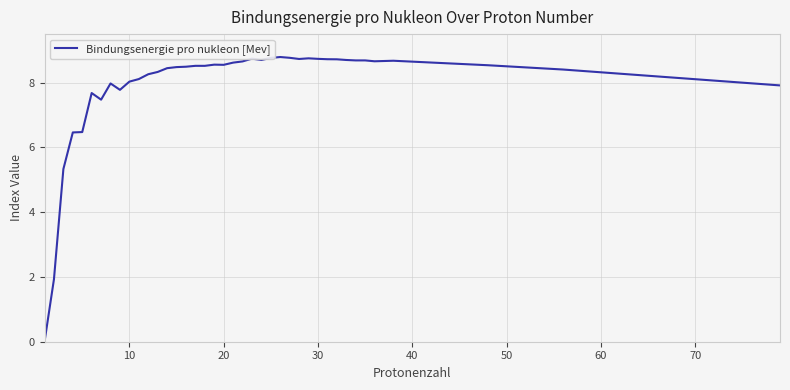

Does the chart have visible grid lines?

Yes